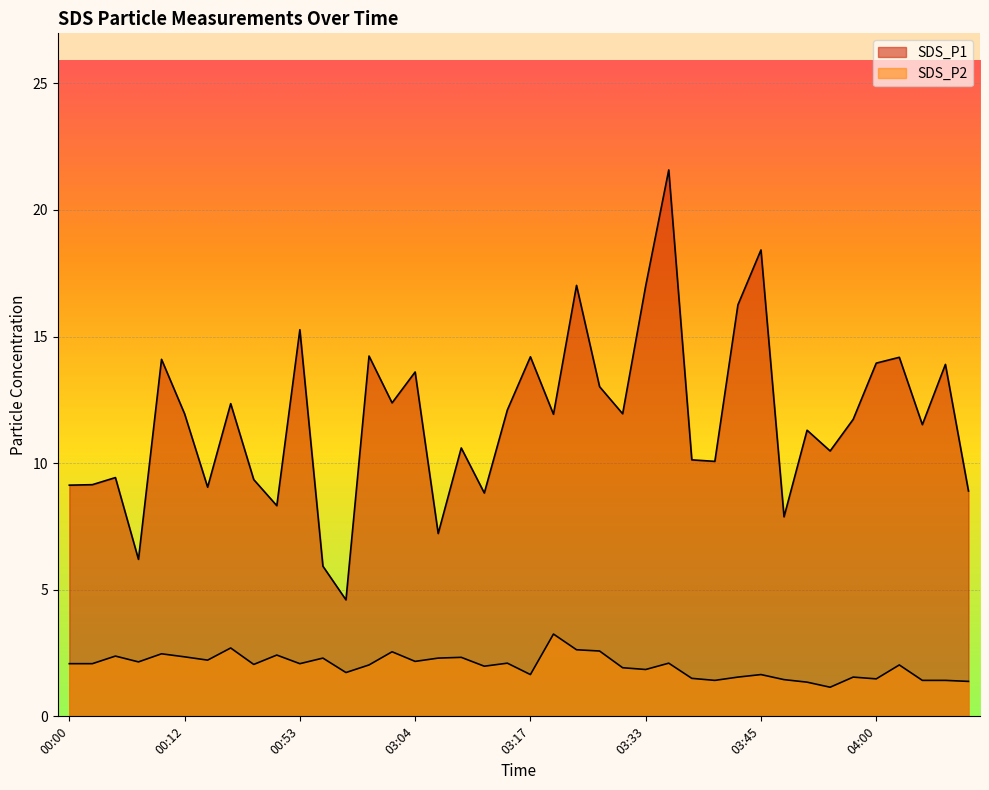

True or false: SDS_P2 and SDS_P1 cross at least once.

False